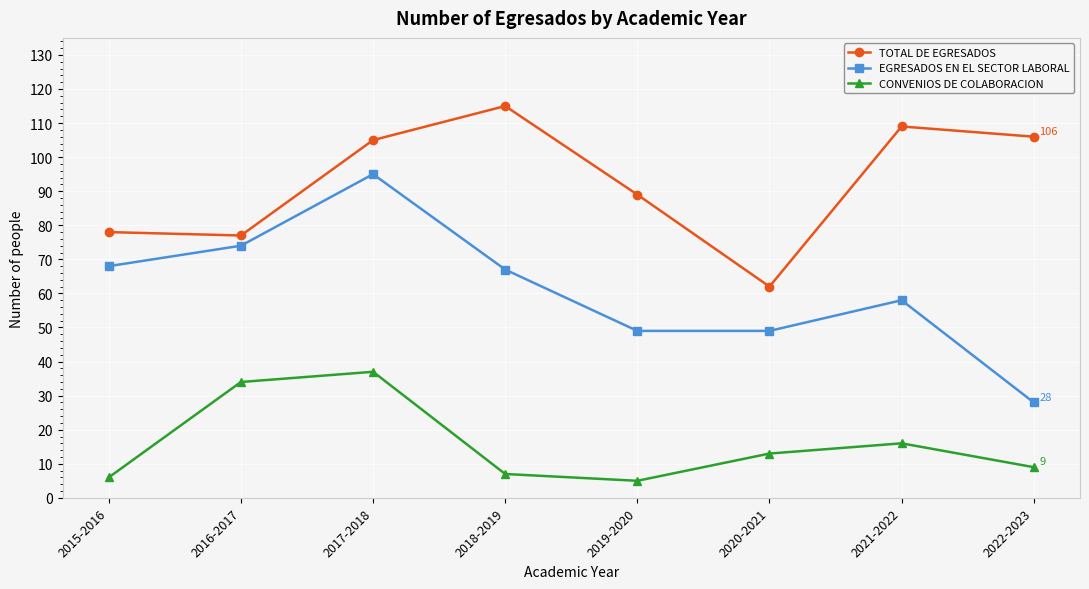

Which category has the highest value in the CONVENIOS DE COLABORACION series?

2017-2018